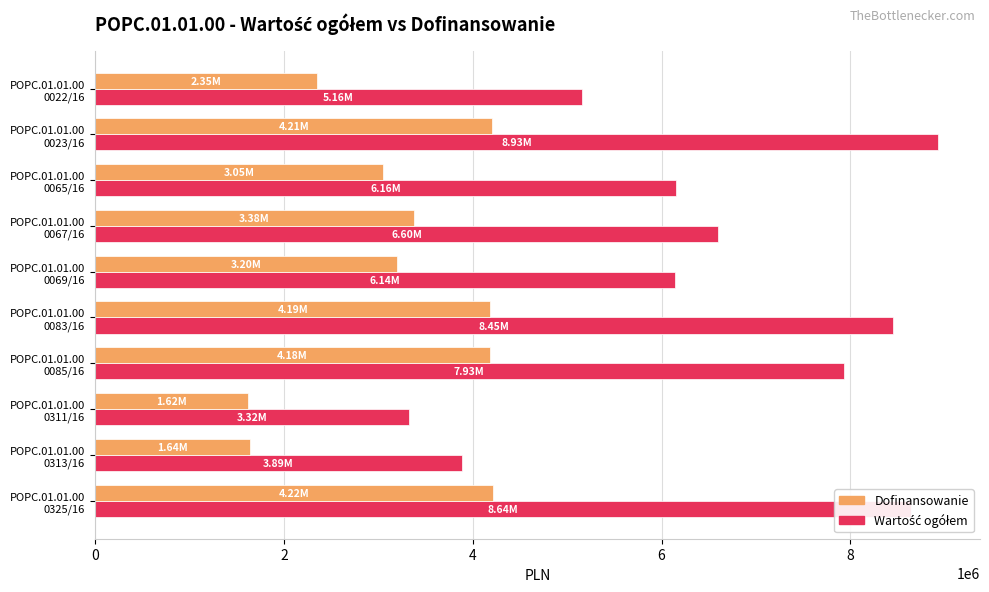

At how many categories does at least one series exceed 1756931?

10